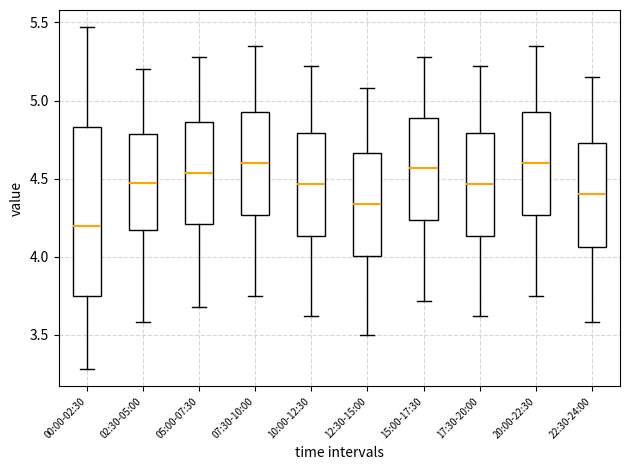

Reading left to right, transcribe this box plot: for each box, give where its median line is, the range the box spans, and where its two whiskers end, as read against the y-axis. The values are not printed on the chart, so give them approximately, as read against the axis.

00:00-02:30: median 4.20, box 3.75 to 4.85, whiskers 3.30 to 5.45
02:30-05:00: median 4.50, box 4.15 to 4.80, whiskers 3.60 to 5.20
05:00-07:30: median 4.55, box 4.20 to 4.85, whiskers 3.70 to 5.30
07:30-10:00: median 4.60, box 4.25 to 4.95, whiskers 3.75 to 5.35
10:00-12:30: median 4.45, box 4.15 to 4.80, whiskers 3.60 to 5.20
12:30-15:00: median 4.35, box 4.00 to 4.65, whiskers 3.50 to 5.10
15:00-17:30: median 4.55, box 4.25 to 4.90, whiskers 3.70 to 5.30
17:30-20:00: median 4.45, box 4.15 to 4.80, whiskers 3.60 to 5.20
20:00-22:30: median 4.60, box 4.25 to 4.95, whiskers 3.75 to 5.35
22:30-24:00: median 4.40, box 4.05 to 4.75, whiskers 3.60 to 5.15